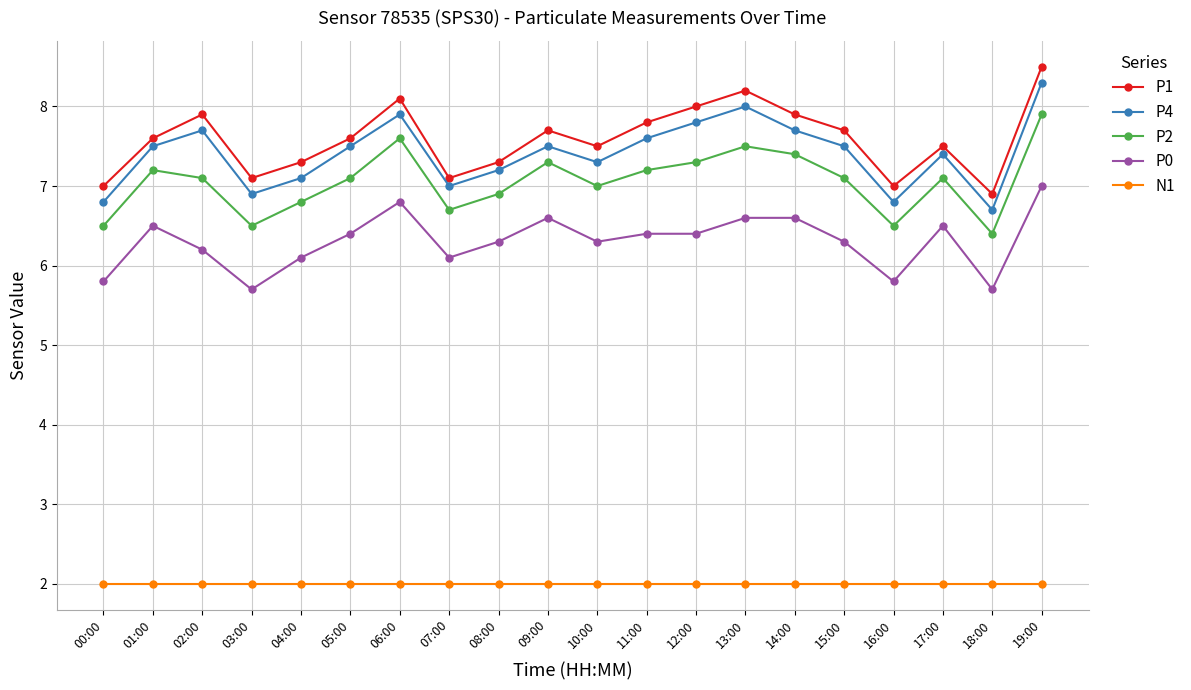

Rank the series by their maximum value, from highest to lowest.

P1, P4, P2, P0, N1